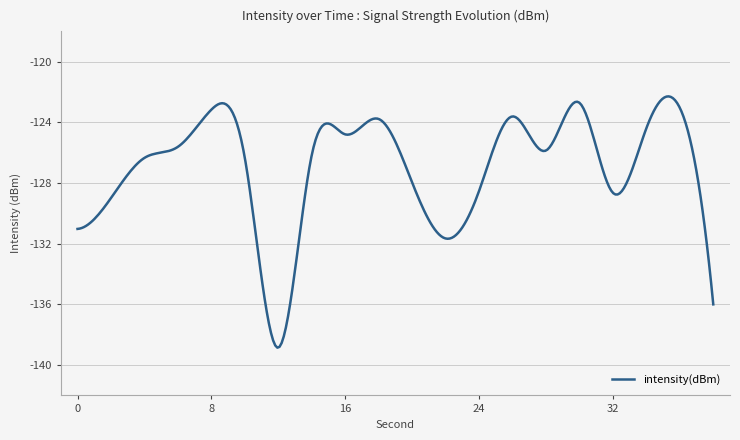

What is the difference between the maximum and minimum values?

16.6